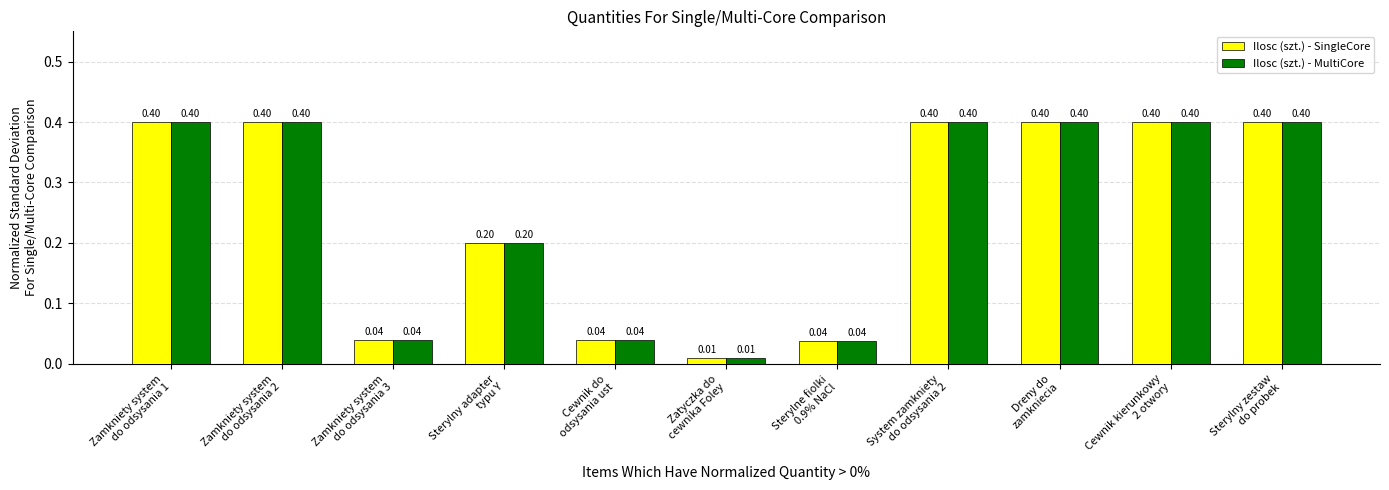

Read the Ilosc (szt.) - SingleCore value at Dreny do
zamkniecia.

0.4